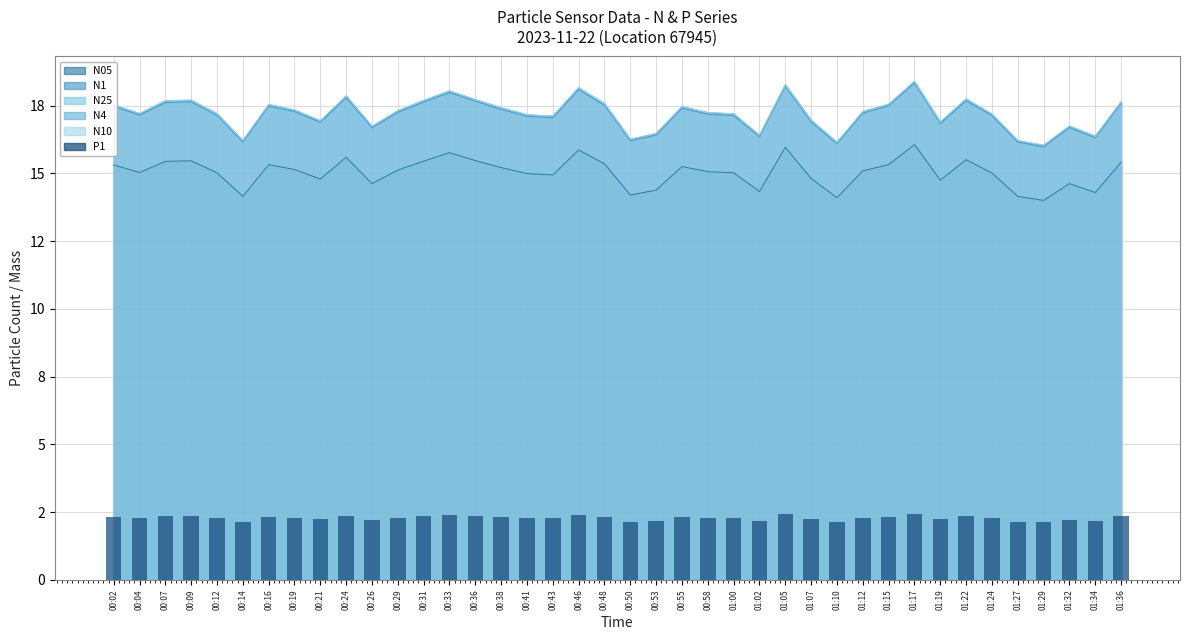

At which label is the value closest to 2?

01:29